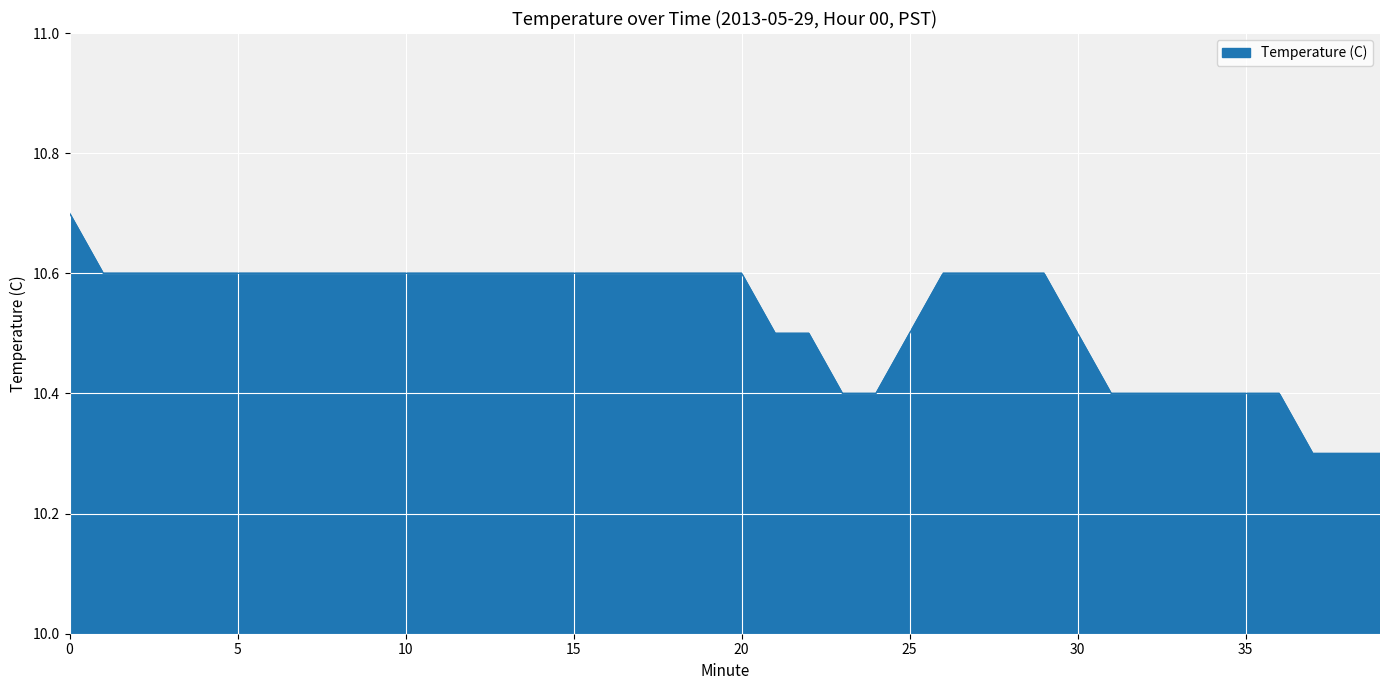

What is the maximum value shown in the chart?

10.7